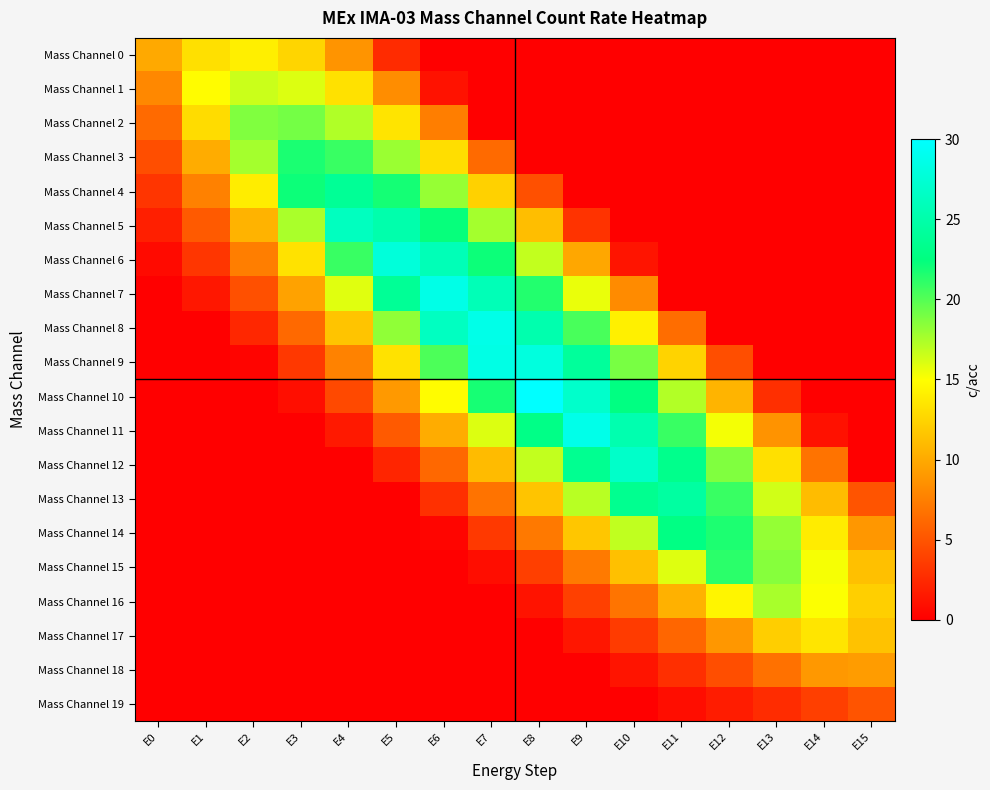

Which series has the largest range (max minus min)?

Mass Channel 10